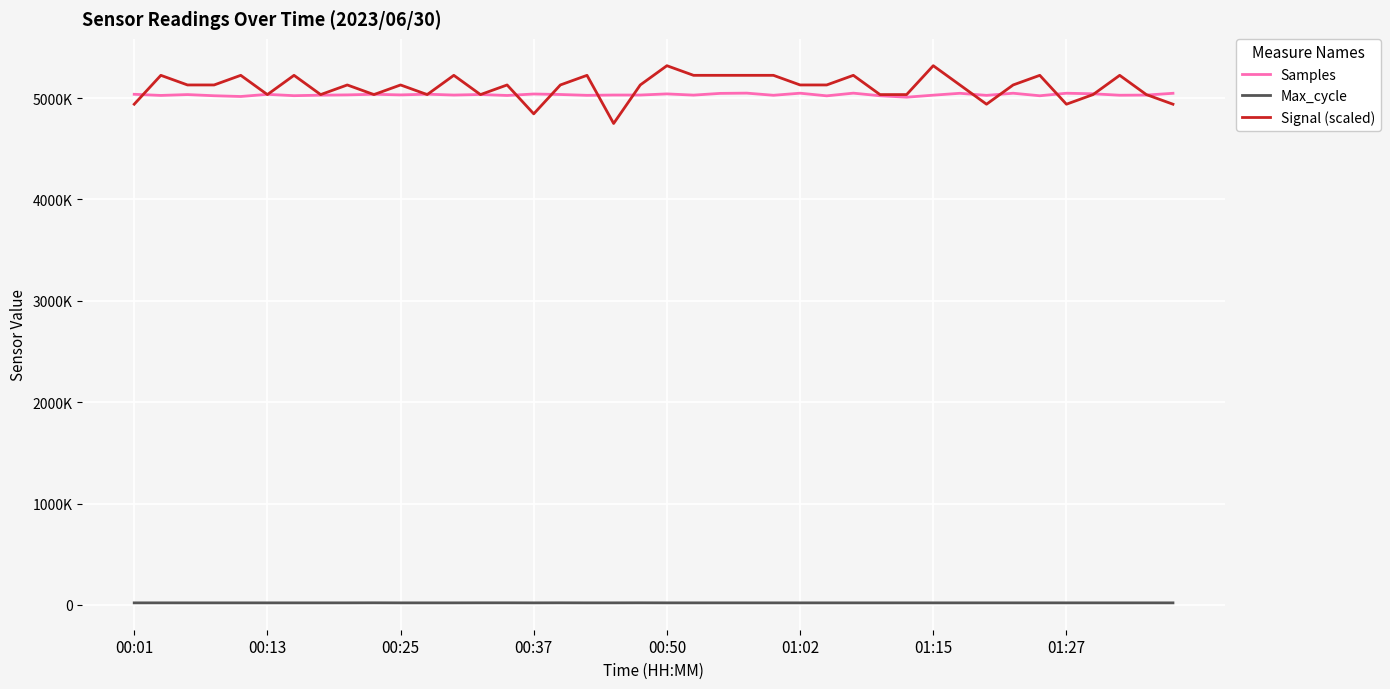

Reading right to left, what are all the values shown in this chart?

Samples: 5047770	5030190	5028605	5042869	5048375	5023386	5048422	5027232	5047811	5029207	5009274	5023518	5049148	5022619	5048717	5028192	5049324	5046845	5029797	5041789	5030543	5030661	5027675	5035856	5040760	5026264	5036017	5030264	5038902	5031792	5038230	5031985	5029337	5024147	5037380	5016193	5023595	5035093	5026635	5037933
Max_cycle: 20029	20128	20033	20125	20047	20096	20074	20125	20025	20037	20099	20025	20040	20021	20037	20048	20029	20072	20025	20090	20509	20108	20033	20515	20032	20452	20409	20050	20037	20029	20570	20123	20044	20056	20018	20026	20022	20052	20121	20046
Signal (scaled): 4940000	5035000	5225000	5035000	4940000	5225000	5130000	4940000	5130000	5320000	5035000	5035000	5225000	5130000	5130000	5225000	5225000	5225000	5225000	5320000	5130000	4750000	5225000	5130000	4845000	5130000	5035000	5225000	5035000	5130000	5035000	5130000	5035000	5225000	5035000	5225000	5130000	5130000	5225000	4940000